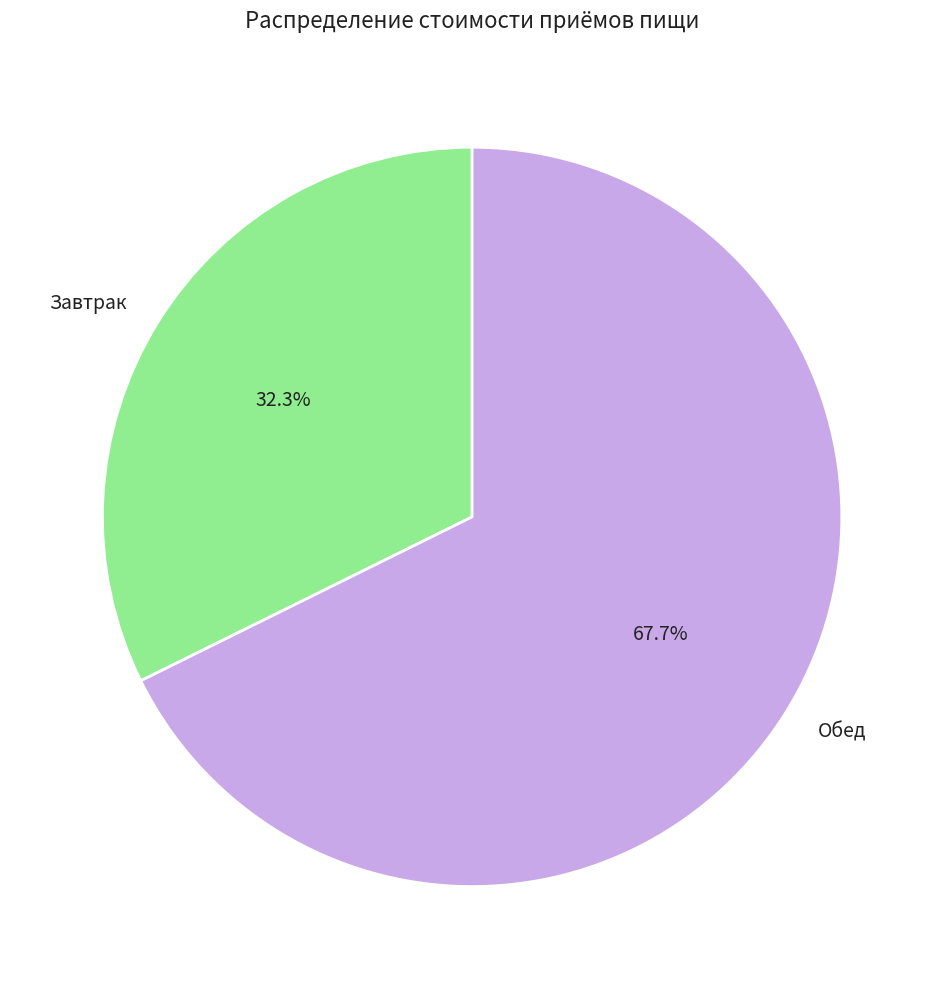

To the nearest percent, what is the combined percentage of Обед and Завтрак?

100%